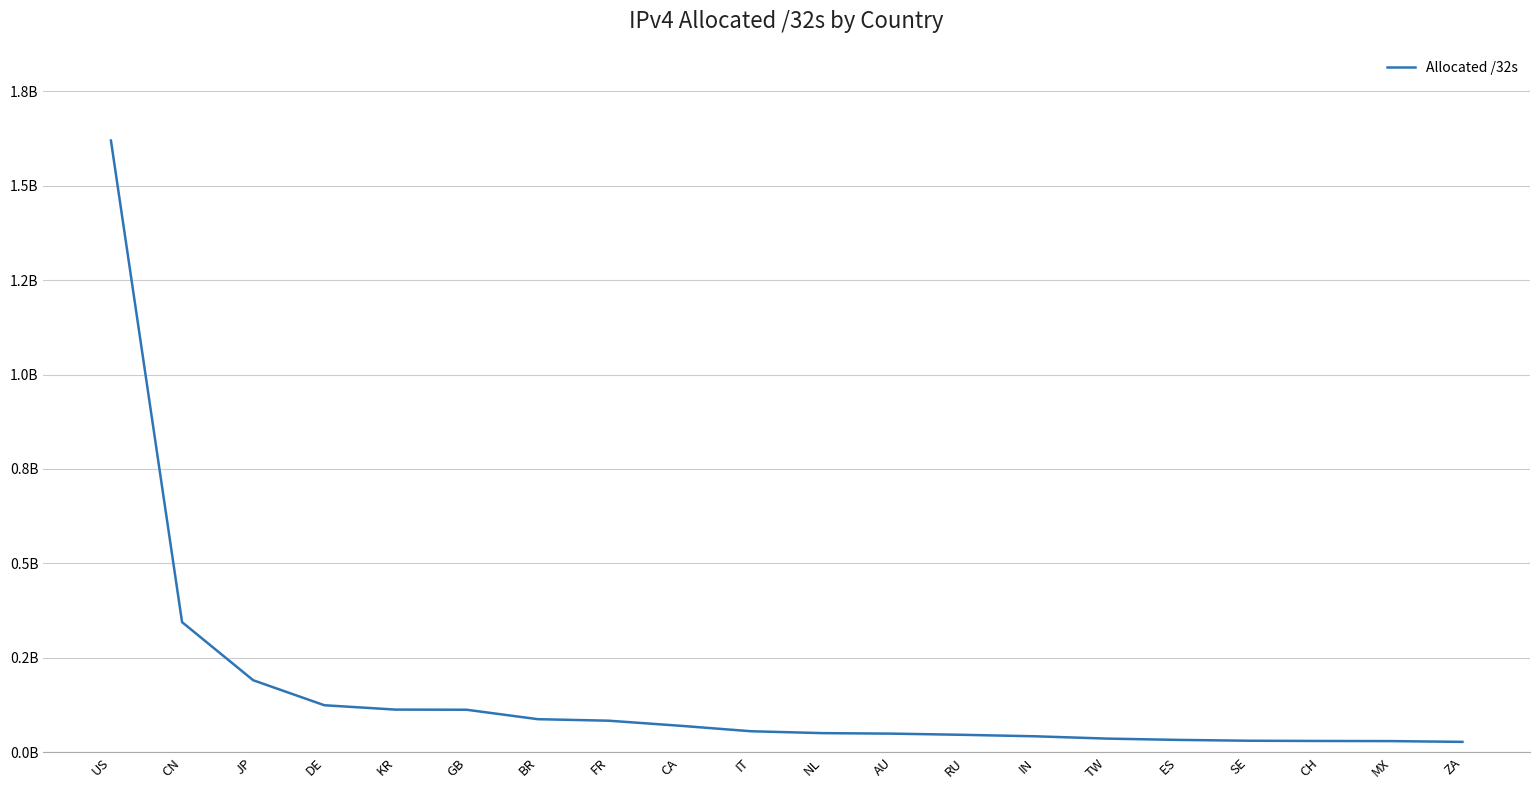

At which category does the chart reach its minimum across all series?

ZA